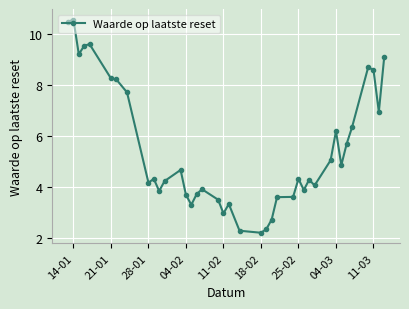

What is the value of the 23rd point from the left?

2.3